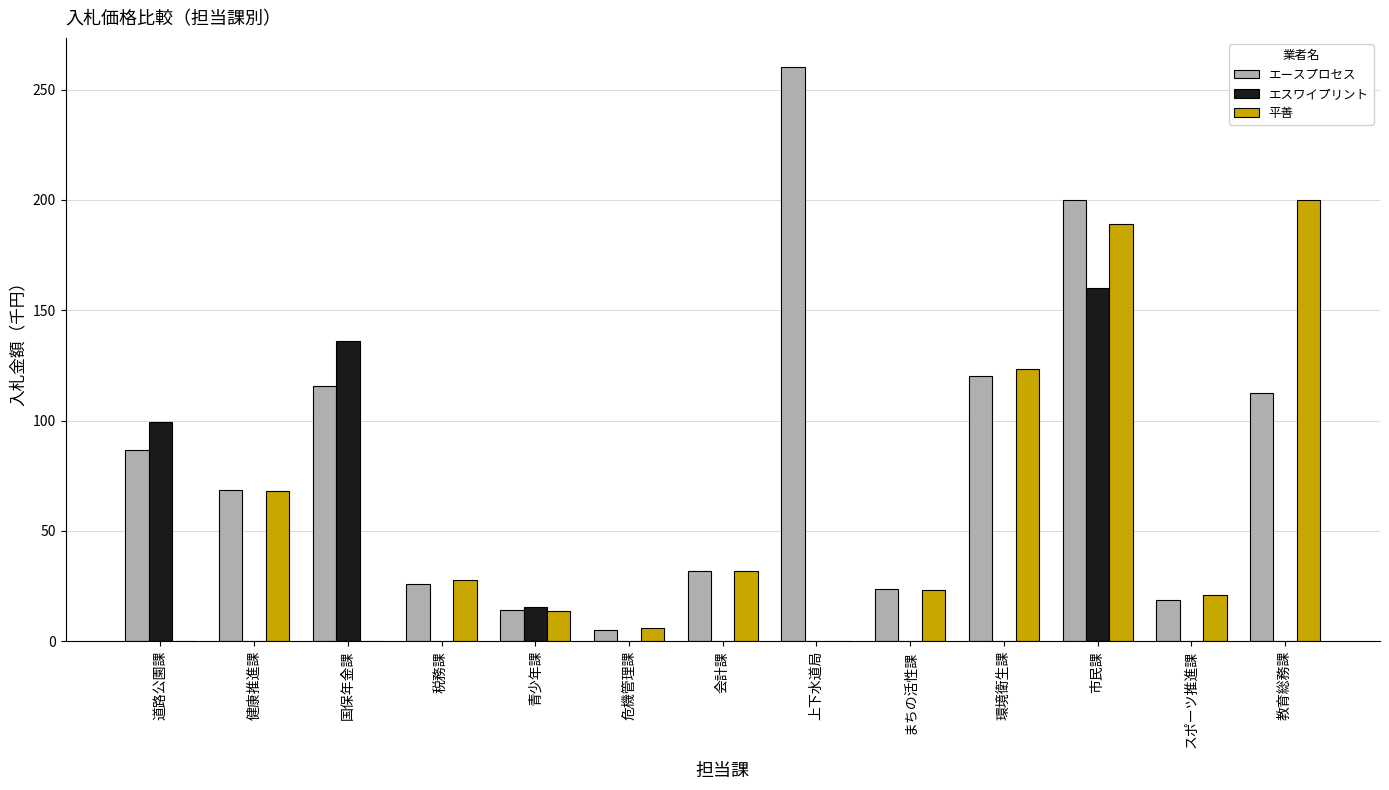

What is the highest value of the エスワイプリント series?

160.0